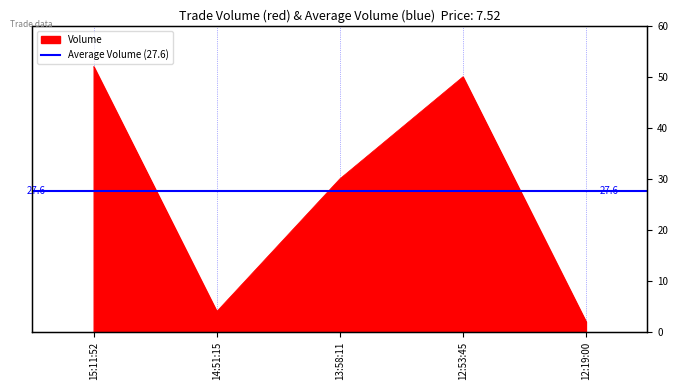

The value at 12:53:45 is 21. True or false?

False